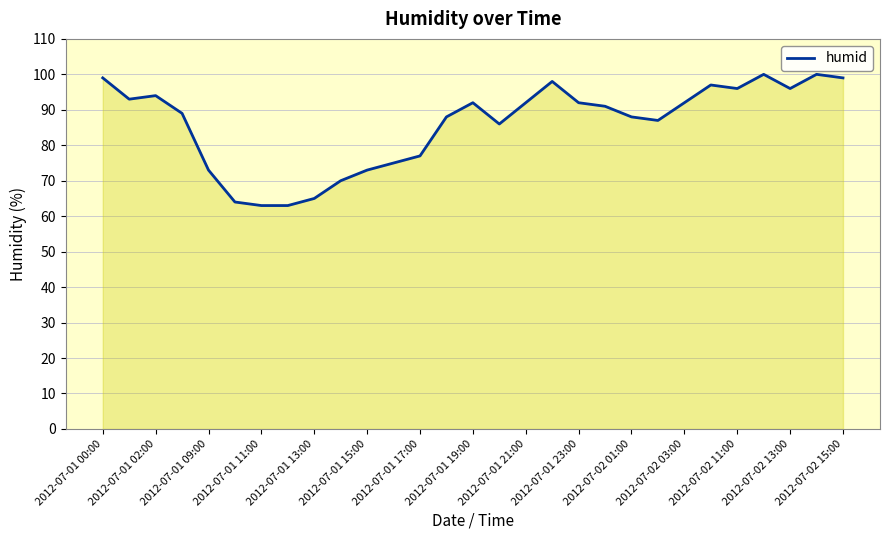

What is the greatest value displayed?

100